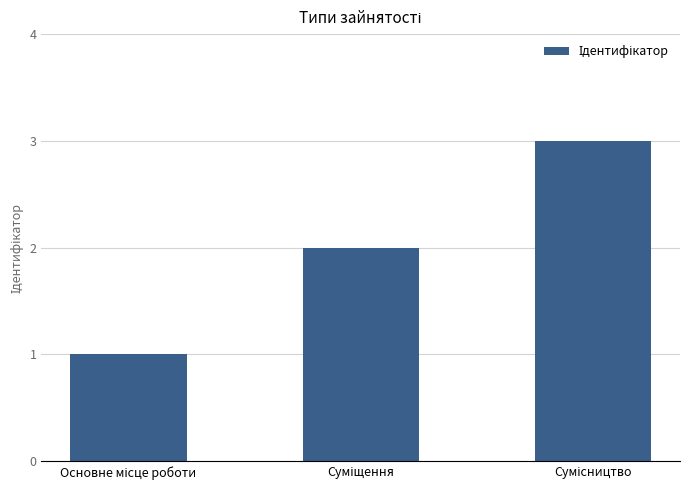

What is the maximum value shown in the chart?

3